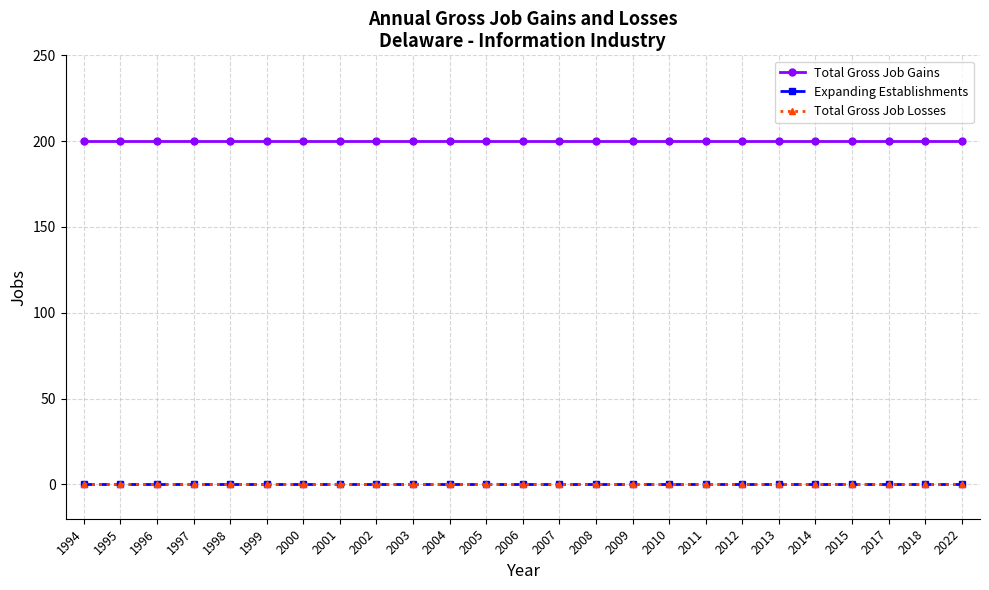

Reading left to right, list all the values displayed in this chart.

Total Gross Job Gains: 1994=200	1995=200	1996=200	1997=200	1998=200	1999=200	2000=200	2001=200	2002=200	2003=200	2004=200	2005=200	2006=200	2007=200	2008=200	2009=200	2010=200	2011=200	2012=200	2013=200	2014=200	2015=200	2017=200	2018=200	2022=200
Expanding Establishments: 1994=0	1995=0	1996=0	1997=0	1998=0	1999=0	2000=0	2001=0	2002=0	2003=0	2004=0	2005=0	2006=0	2007=0	2008=0	2009=0	2010=0	2011=0	2012=0	2013=0	2014=0	2015=0	2017=0	2018=0	2022=0
Total Gross Job Losses: 1994=0	1995=0	1996=0	1997=0	1998=0	1999=0	2000=0	2001=0	2002=0	2003=0	2004=0	2005=0	2006=0	2007=0	2008=0	2009=0	2010=0	2011=0	2012=0	2013=0	2014=0	2015=0	2017=0	2018=0	2022=0